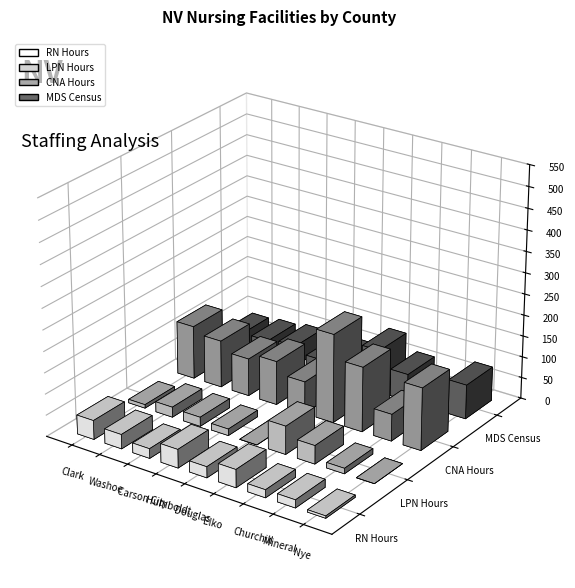

What is the difference between the second highest and minimum values in the CNA Hours series?

89.6